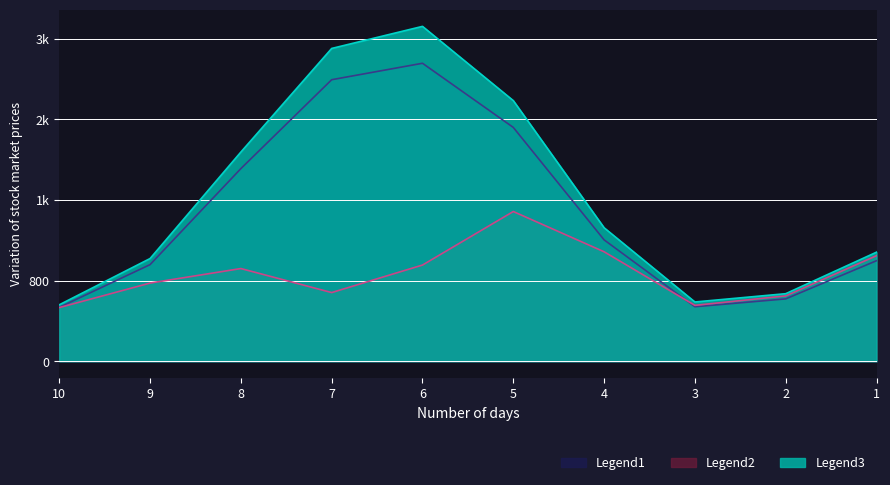

Which series has the widest spread of values?

Legend3